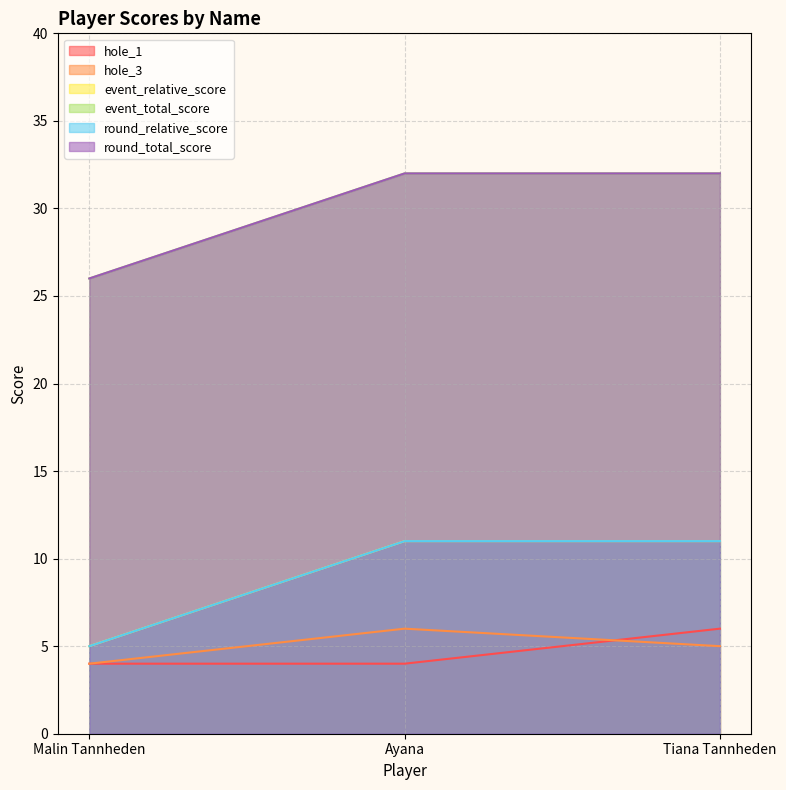

What are all the series names shown in the legend?

hole_1, hole_3, event_relative_score, event_total_score, round_relative_score, round_total_score